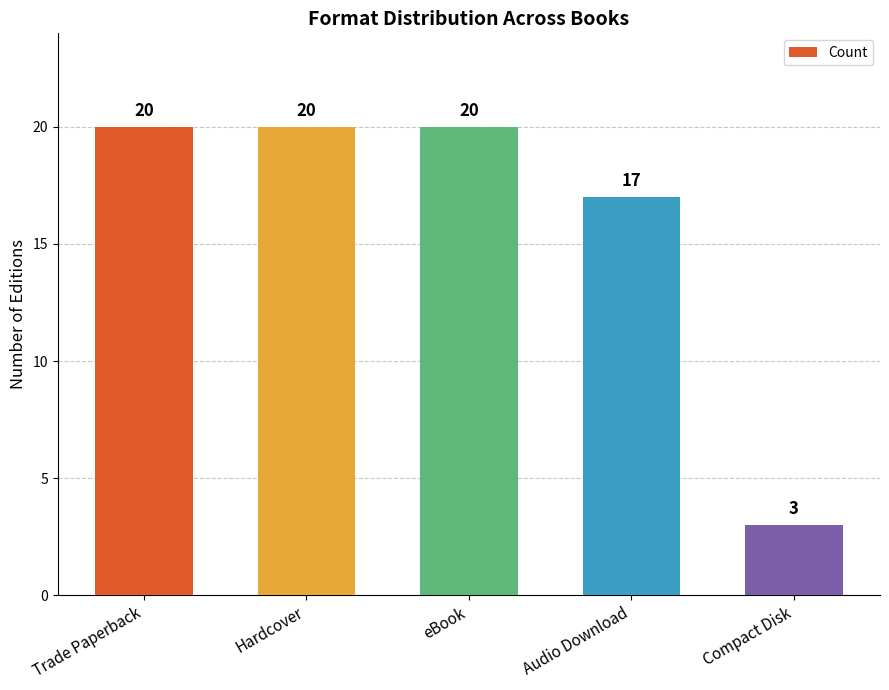

How many data points are less than 20?

2